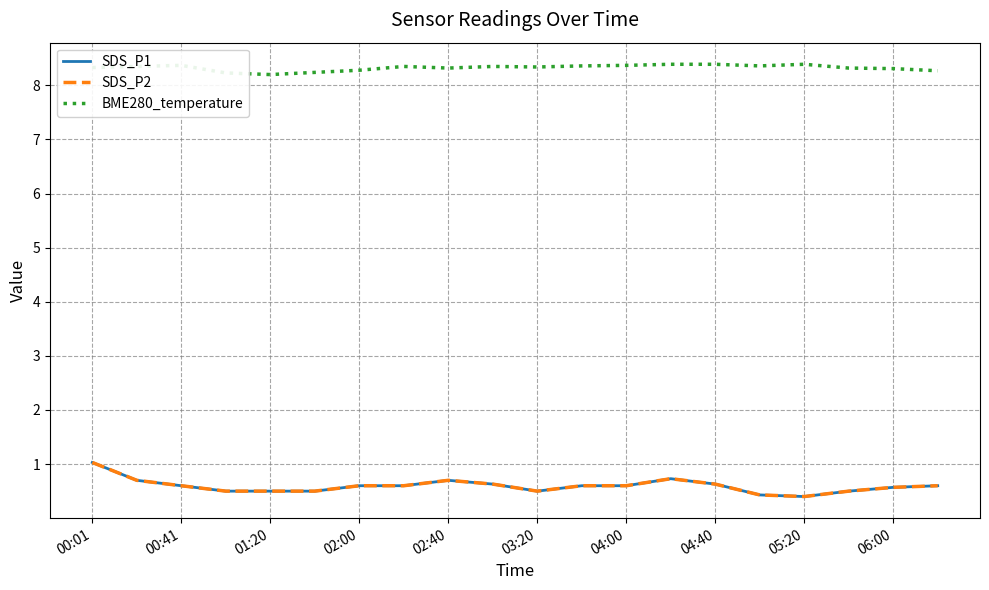

Which category has the highest value across all series?

13